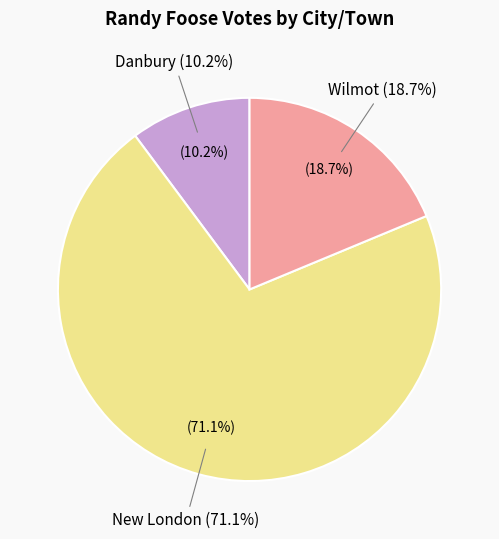

Which has a higher value, Wilmot or Danbury?

Wilmot